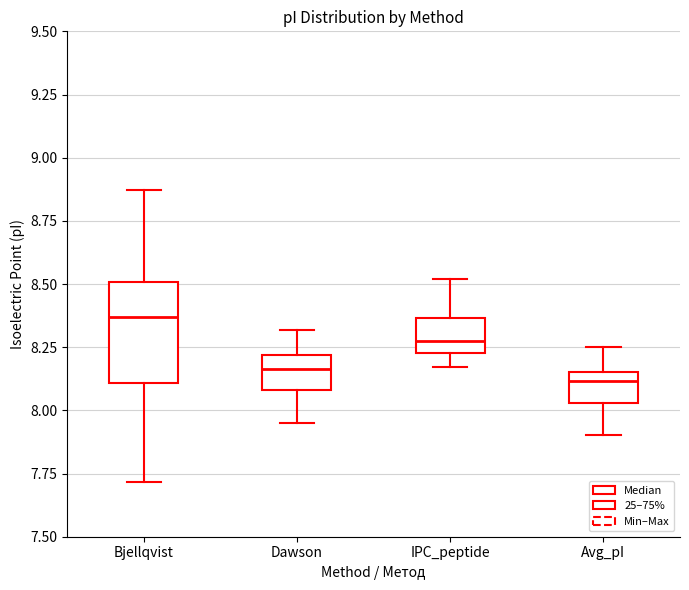

Where is the lower edge of the box for Avg_pI on the y-axis? The values are not printed on the chart, so give them approximately, as read against the axis.

8.05